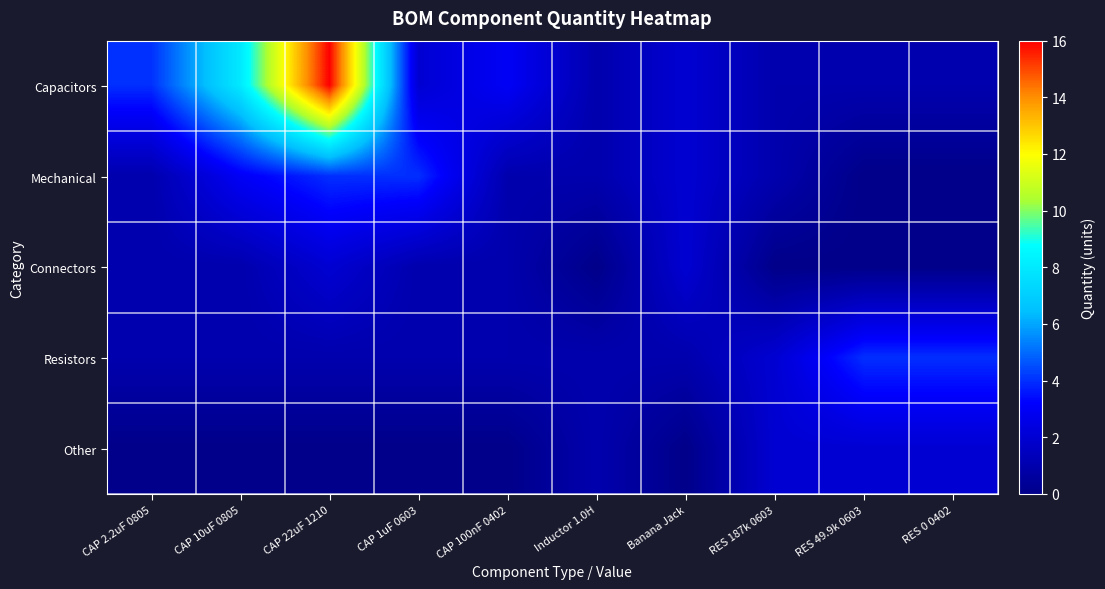

Reading left to right, transcribe all the data shown in this chart.

Capacitors: CAP 2.2uF 0805=4	CAP 10uF 0805=8	CAP 22uF 1210=16	CAP 1uF 0603=2	CAP 100nF 0402=3	Inductor 1.0H=1	Banana Jack=2	RES 187k 0603=1	RES 49.9k 0603=1	RES 0 0402=1
Mechanical: CAP 2.2uF 0805=1	CAP 10uF 0805=3	CAP 22uF 1210=4	CAP 1uF 0603=4	CAP 100nF 0402=1	Inductor 1.0H=1	Banana Jack=2	RES 187k 0603=1	RES 49.9k 0603=0	RES 0 0402=0
Connectors: CAP 2.2uF 0805=1	CAP 10uF 0805=1	CAP 22uF 1210=2	CAP 1uF 0603=1	CAP 100nF 0402=1	Inductor 1.0H=0	Banana Jack=2	RES 187k 0603=0	RES 49.9k 0603=0	RES 0 0402=0
Resistors: CAP 2.2uF 0805=1	CAP 10uF 0805=1	CAP 22uF 1210=1	CAP 1uF 0603=1	CAP 100nF 0402=1	Inductor 1.0H=1	Banana Jack=1	RES 187k 0603=2	RES 49.9k 0603=4	RES 0 0402=4
Other: CAP 2.2uF 0805=0	CAP 10uF 0805=0	CAP 22uF 1210=0	CAP 1uF 0603=0	CAP 100nF 0402=0	Inductor 1.0H=1	Banana Jack=0	RES 187k 0603=2	RES 49.9k 0603=2	RES 0 0402=2